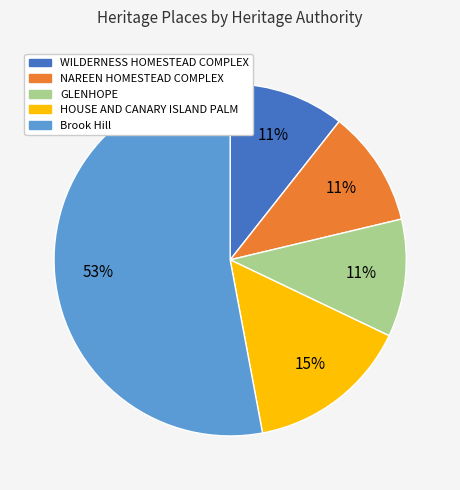

What percentage is the NAREEN HOMESTEAD COMPLEX slice, to the nearest percent?

11%